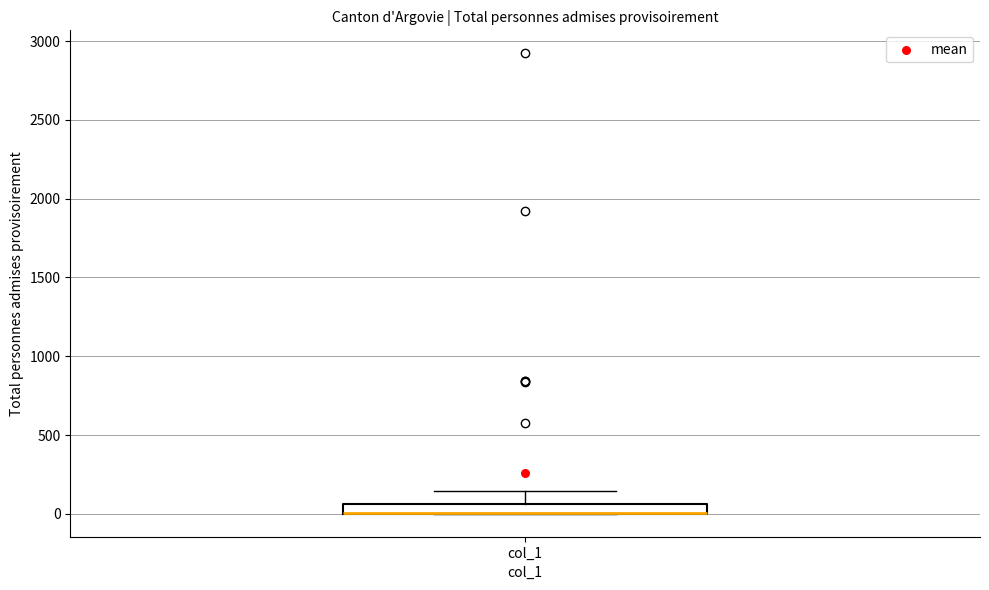

Where is the lower edge of the box for col_1 on the y-axis? The values are not printed on the chart, so give them approximately, as read against the axis.

0